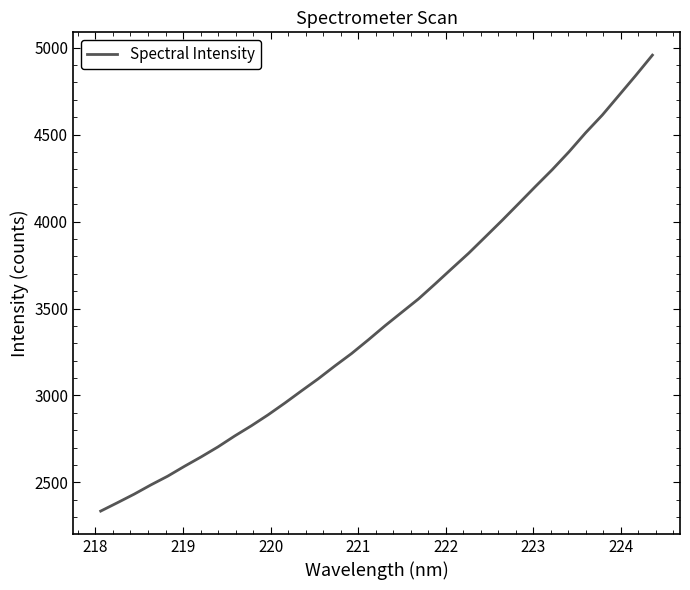

What is the difference between the maximum and minimum values?

2622.3